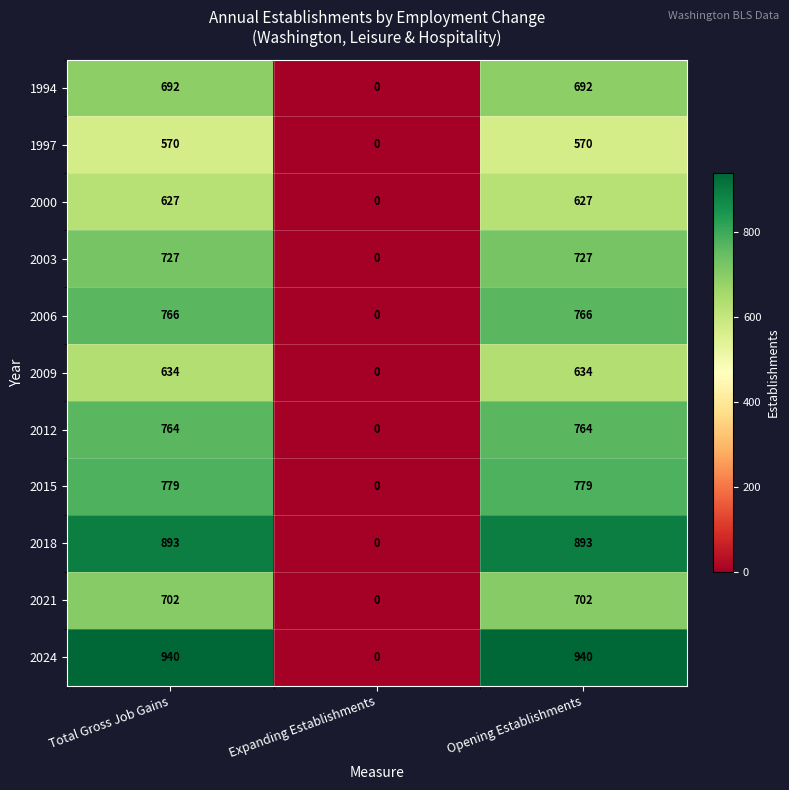

How many series are shown in this chart?

11